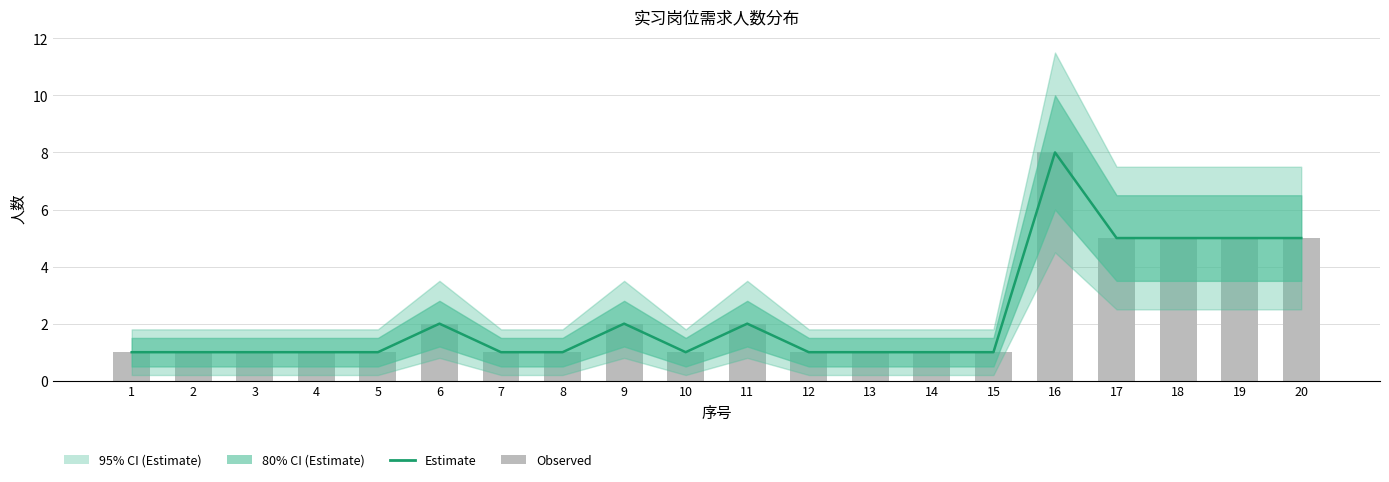

The Observed series shows 1 at 3. True or false?

True